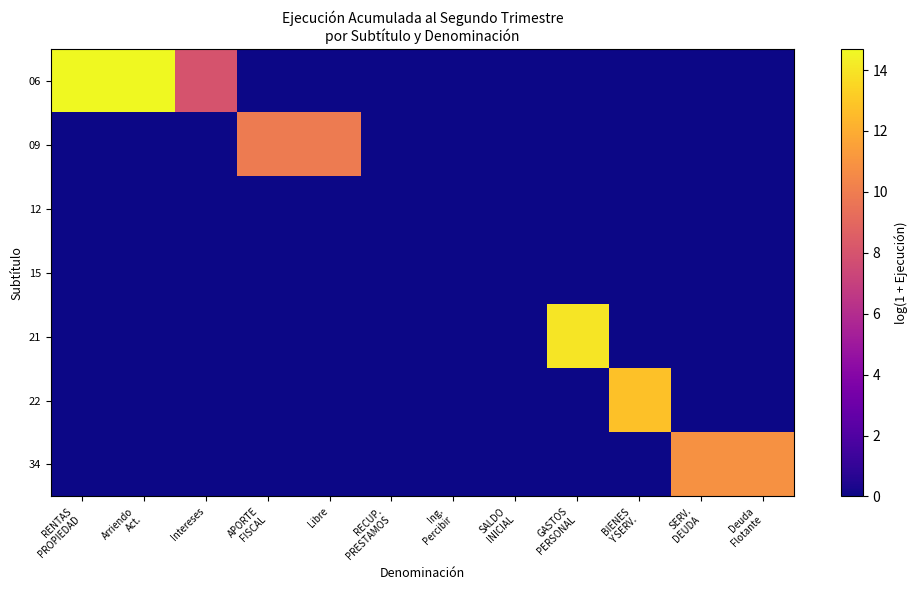

Which series changed the most between RENTAS PROPIEDAD and GASTOS PERSONAL?

06